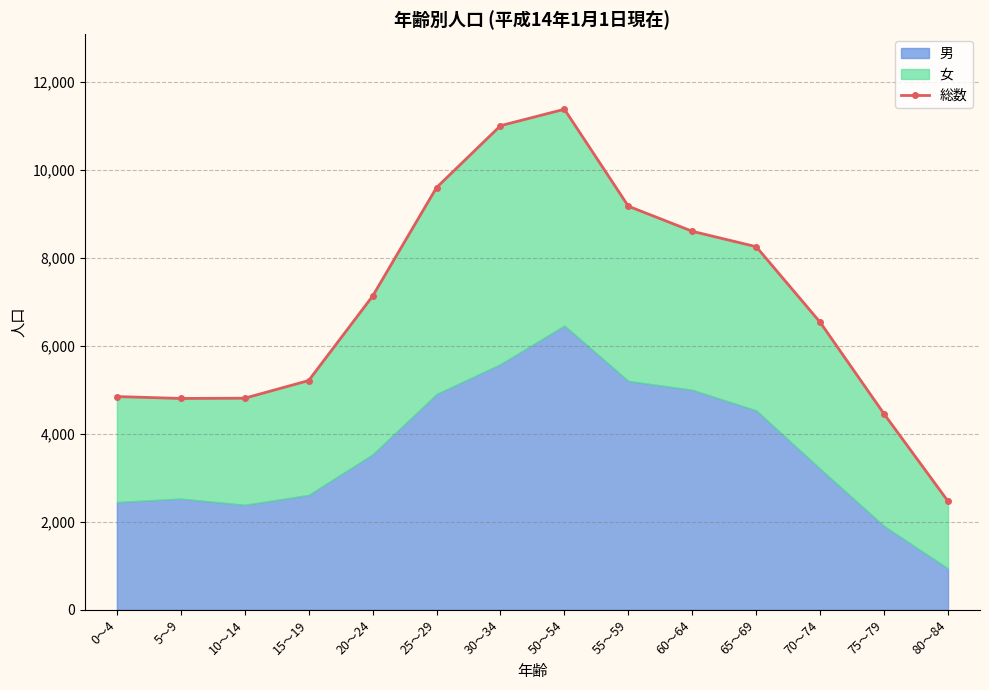

What is the label of the 14th point from the left?

80～84